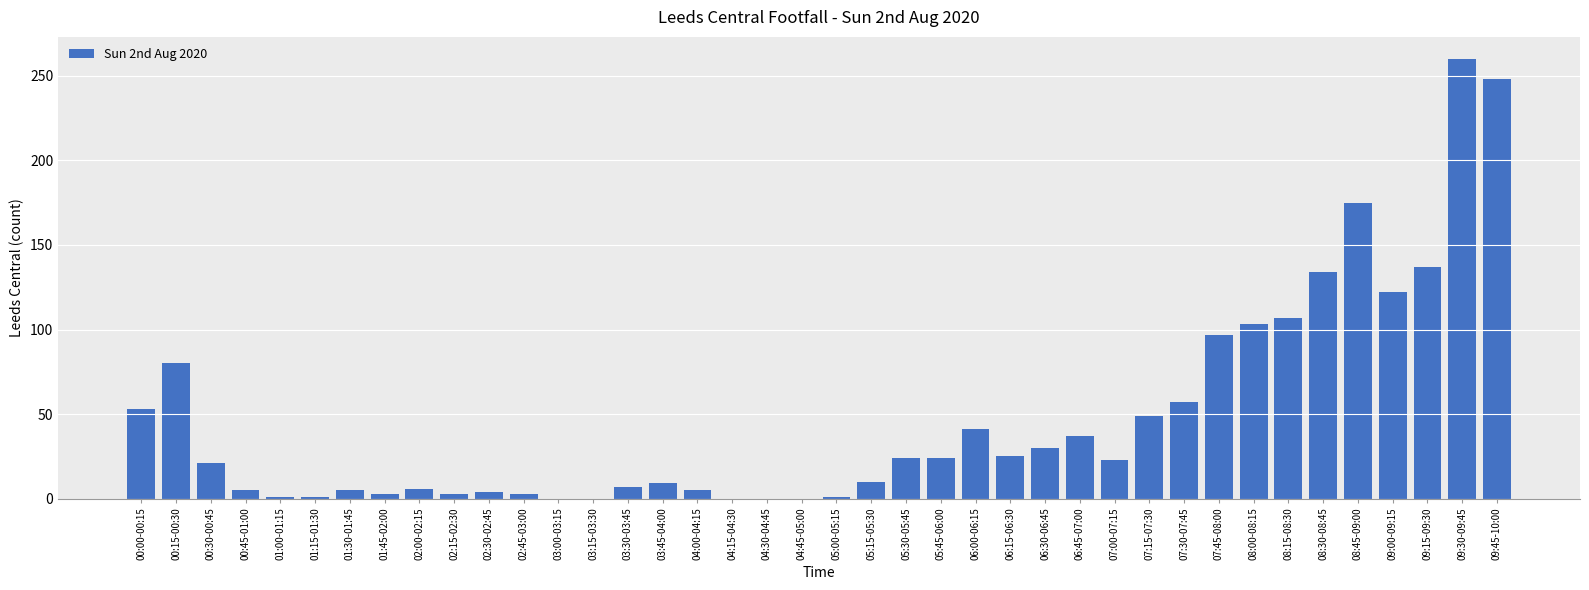

What is the change in value from 07:45-08:00 to 09:00-09:15?

+25